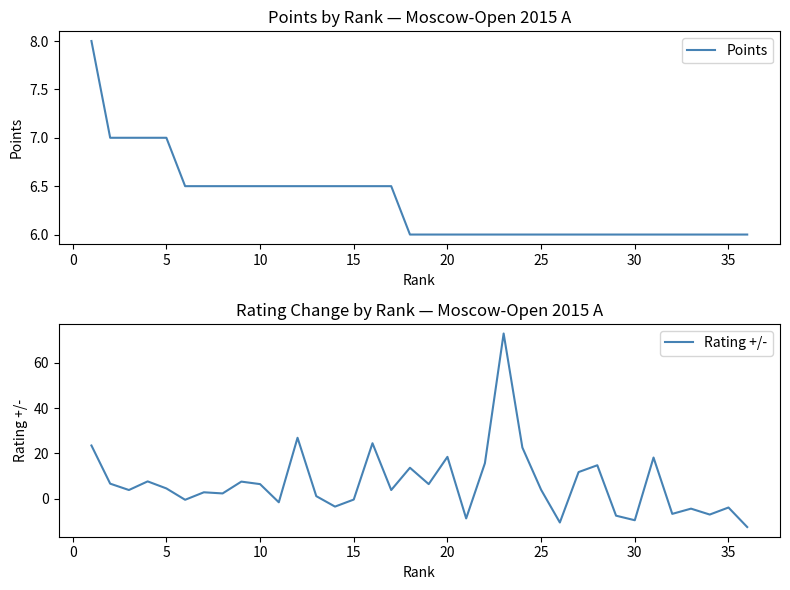

What is the sum of all Rating +/- values?

245.5